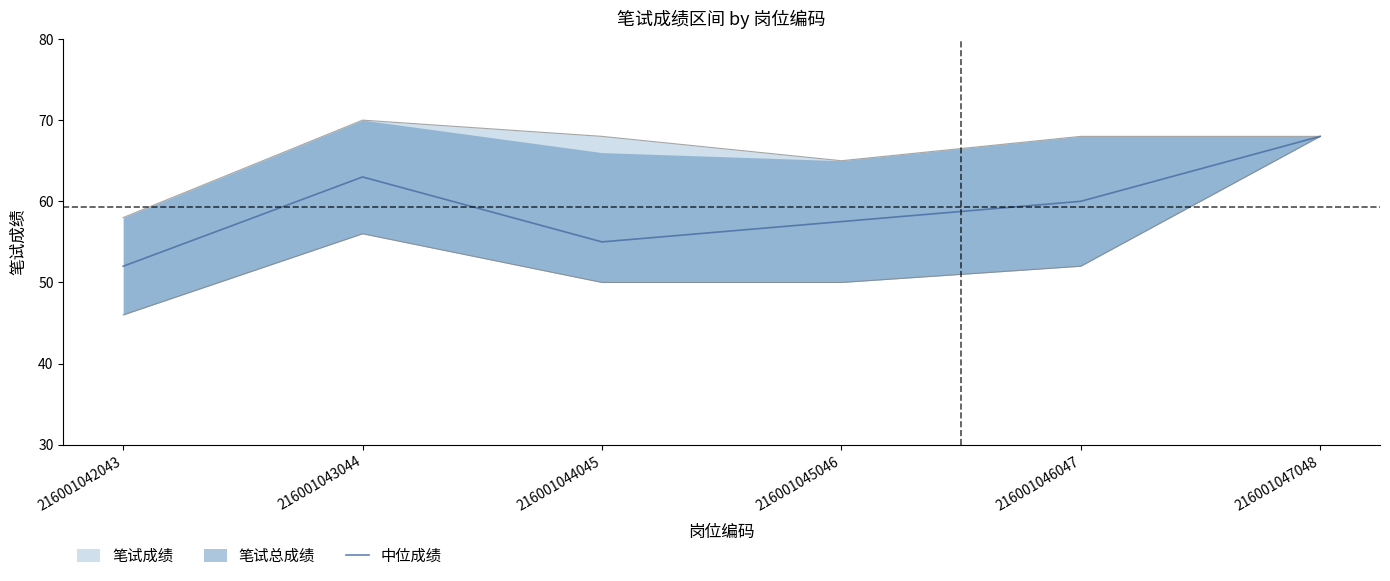

What is the sum of all values?

355.5